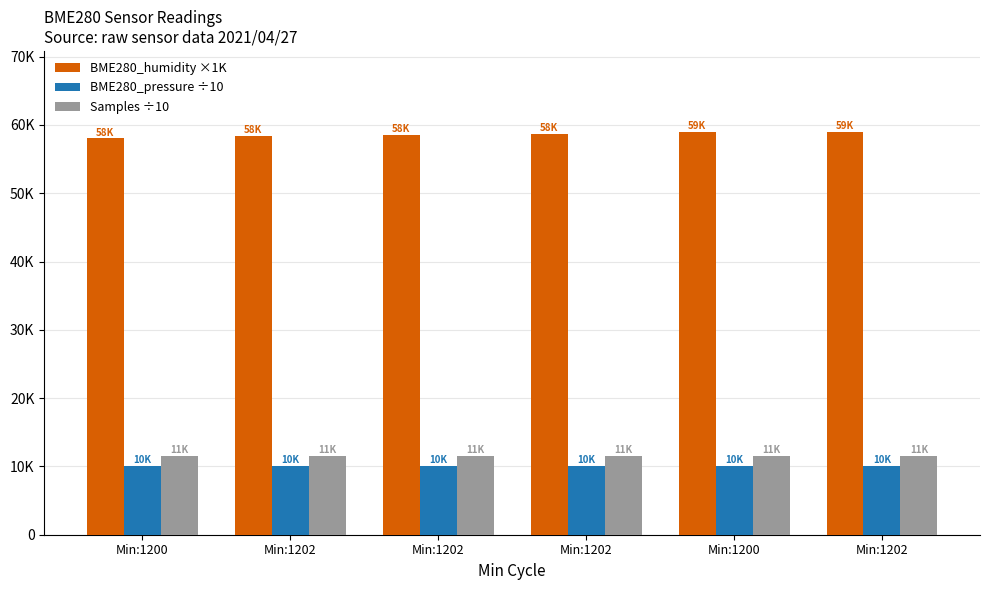

Are the bars grouped side by side (vs. stacked)?

Yes